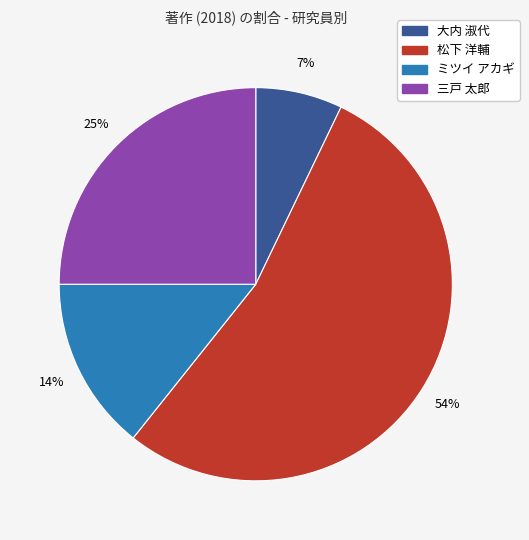

Rank the categories by value from lowest to highest.

大内 淑代, ミツイ アカギ, 三戸 太郎, 松下 洋輔